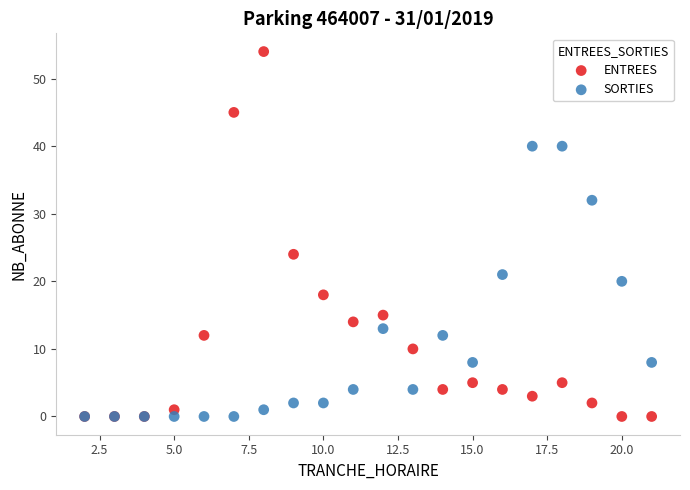

Across all series, what Y value is closest to 27?

24